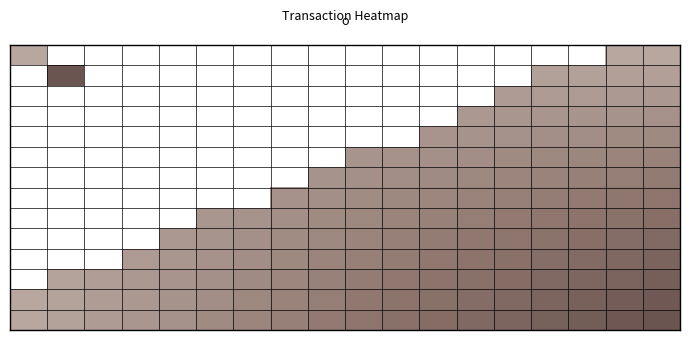

How many distinct data groups are displayed?

14